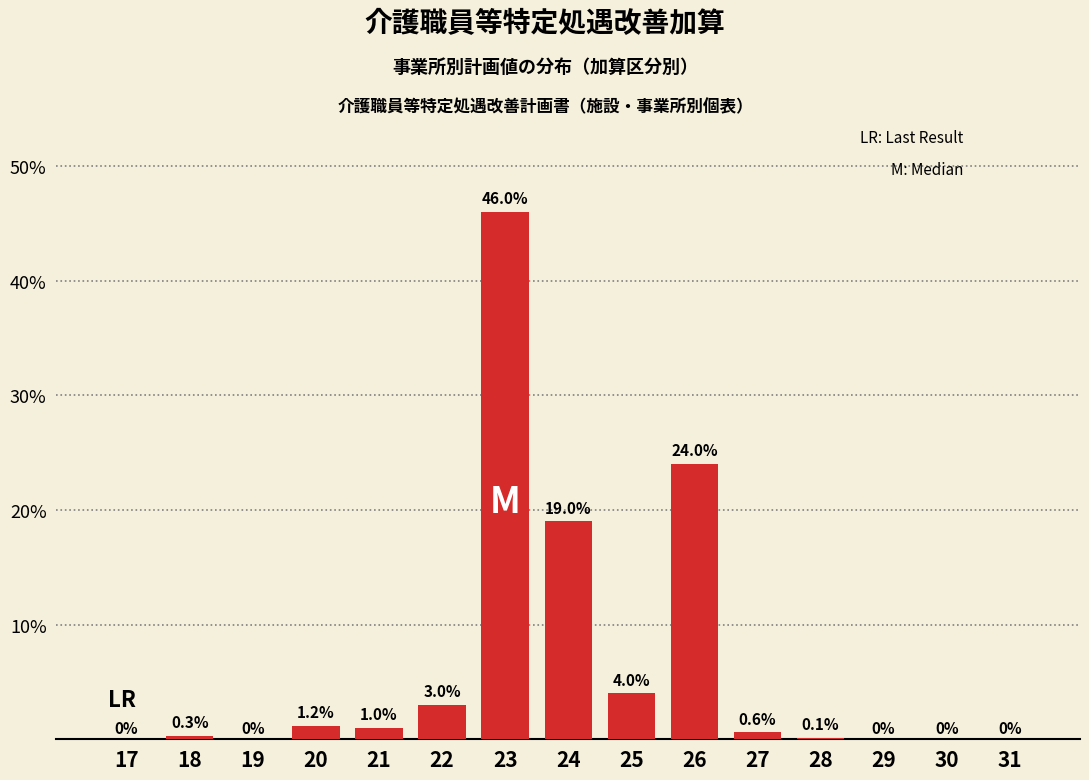

At which category does the chart reach its peak across all series?

23